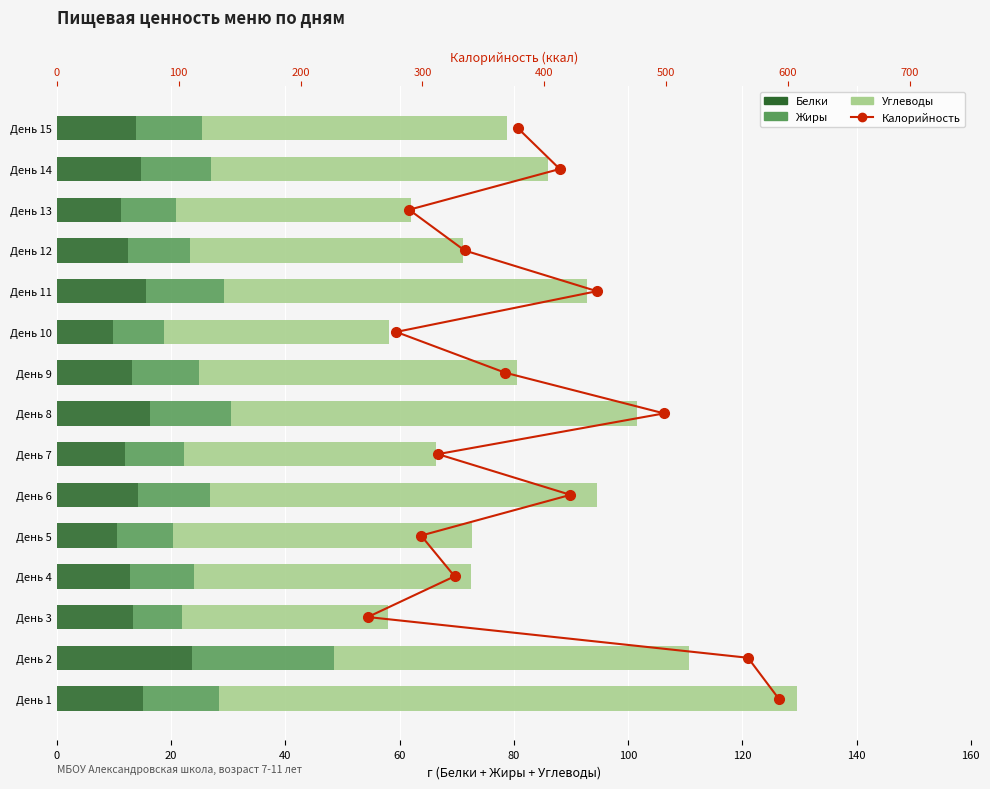

What are all the series names shown in the legend?

Белки, Жиры, Углеводы, Калорийность